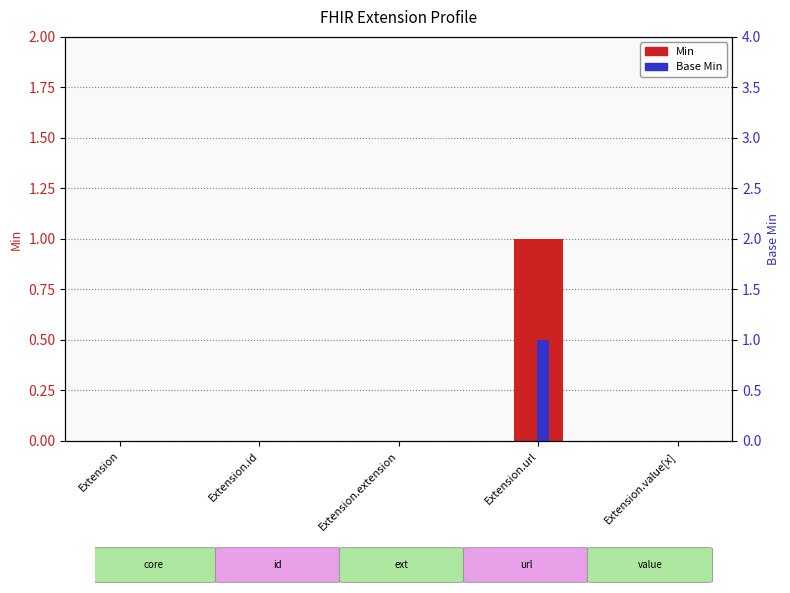

What is the difference between the Min values at Extension and Extension.url?

1